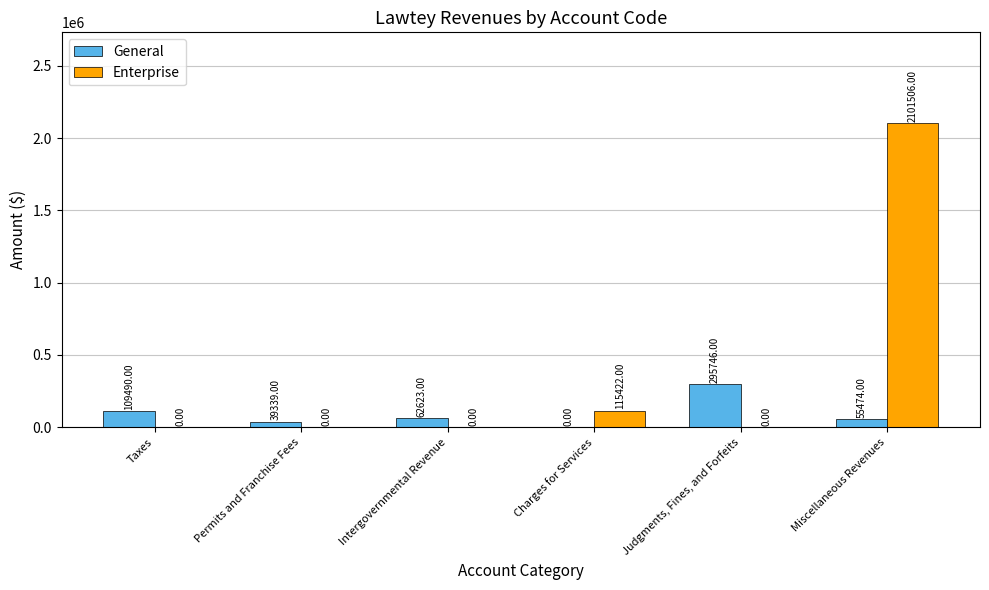

Does the chart contain stacked bars?

No